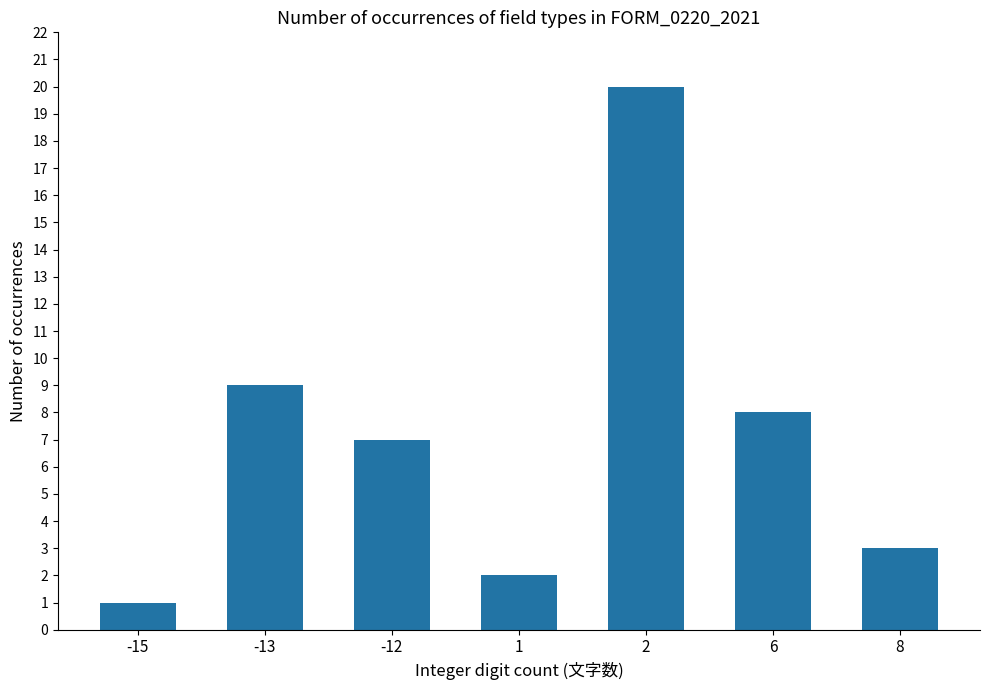

At which label is the value closest to 10?

-13